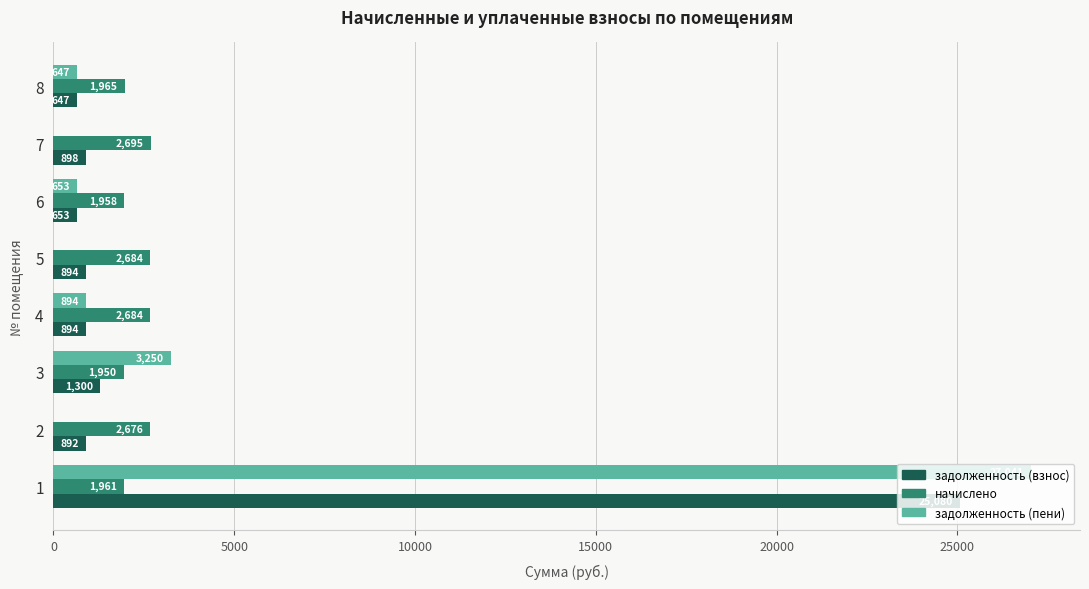

The value of задолженность (пени) at 5 is -17338.9. True or false?

False